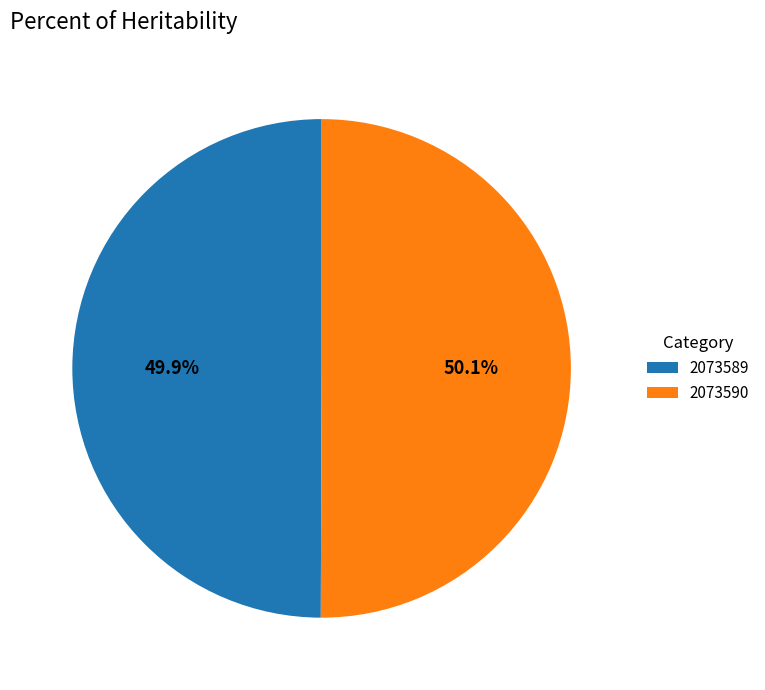

Approximately how many times larger is the value at 2073590 compared to 2073589?

1.0